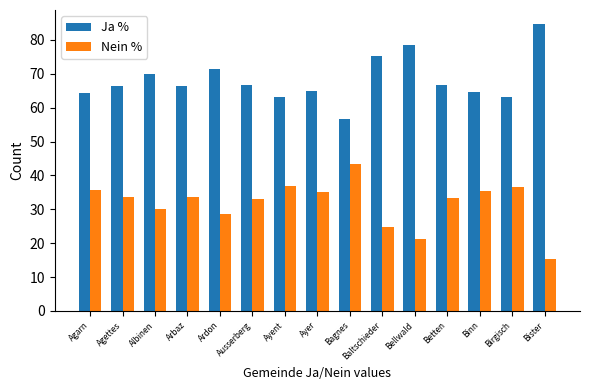

What is the sum of all Ja % values?

1023.4